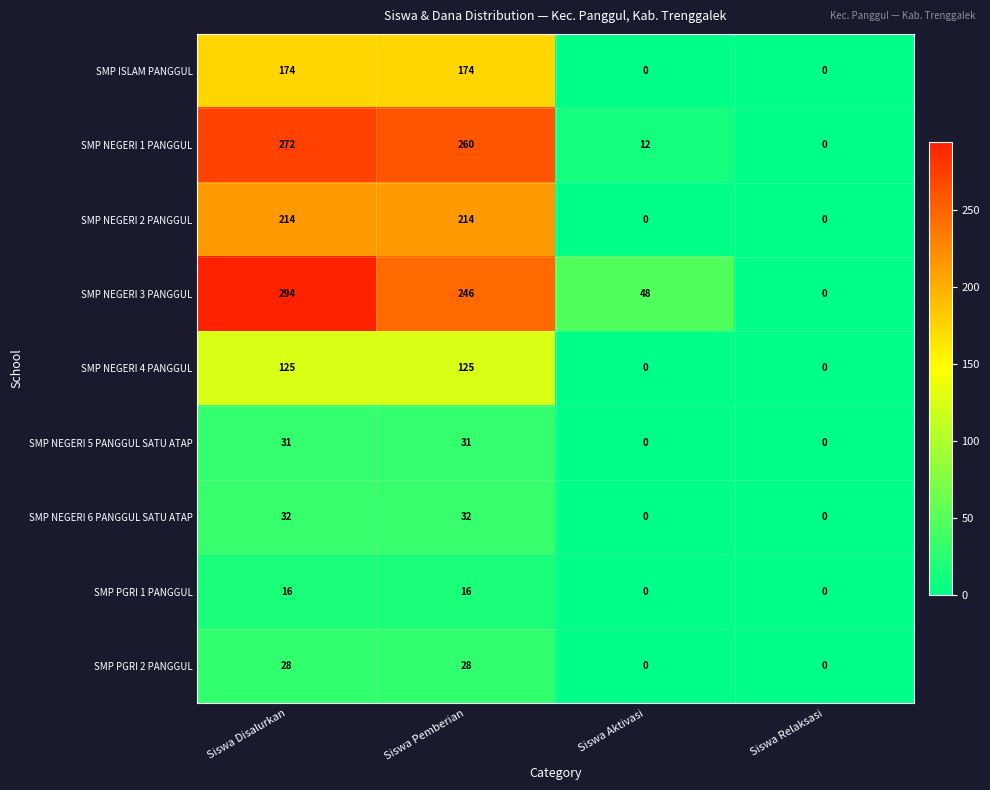

How many categories are shown in the chart?

4